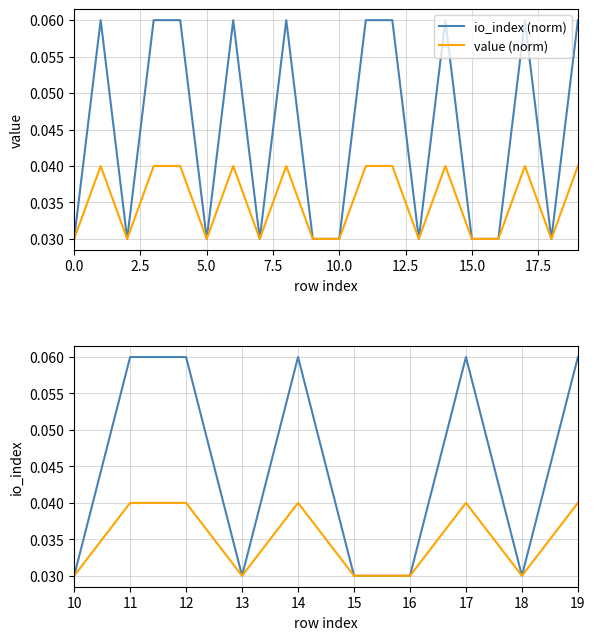

How many series are shown in this chart?

2